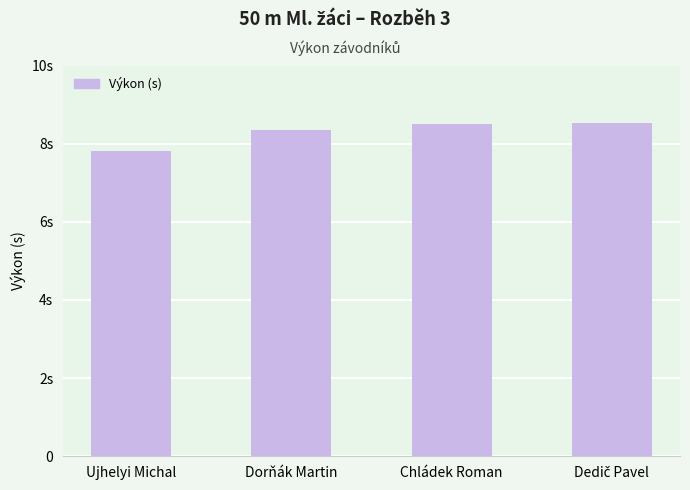

Are the bars grouped side by side (vs. stacked)?

No